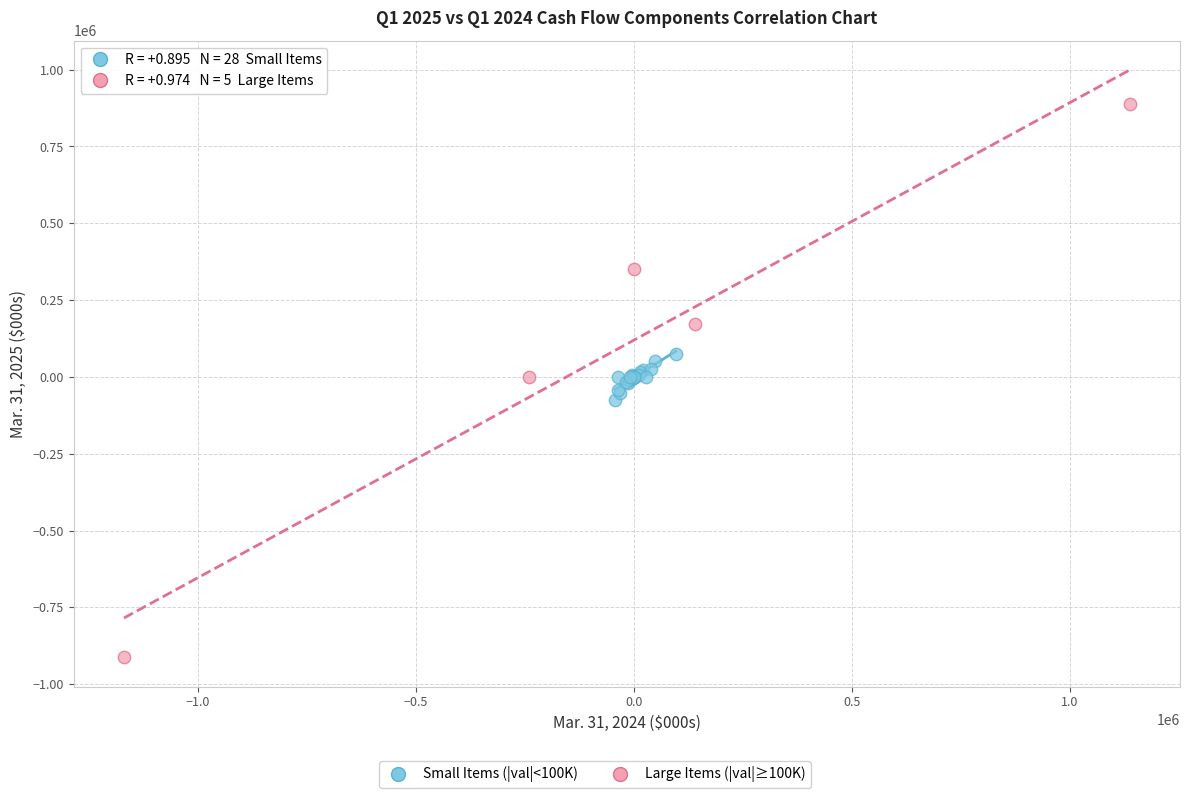

Which series has the widest spread of Y values?

Large Items (|val|≥100K)